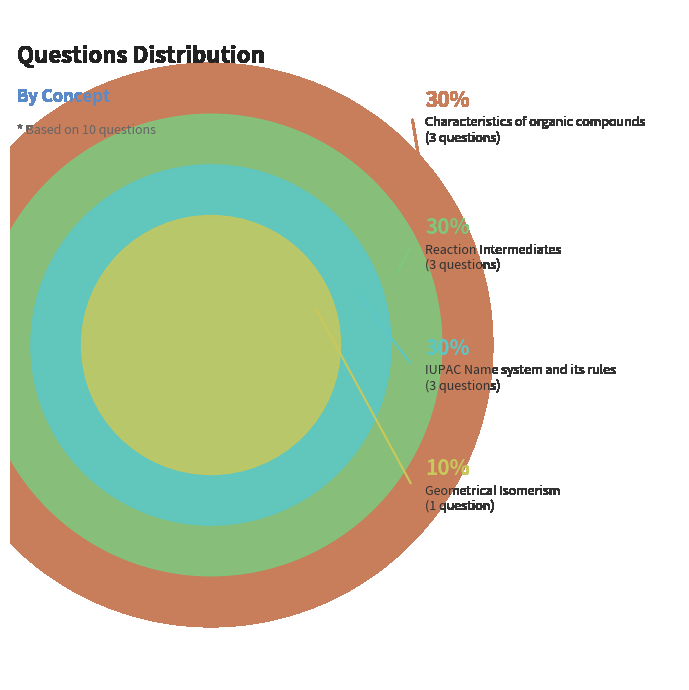

Combined, do IUPAC Name system and its rules and Reaction Intermediates account for over 50%?

Yes